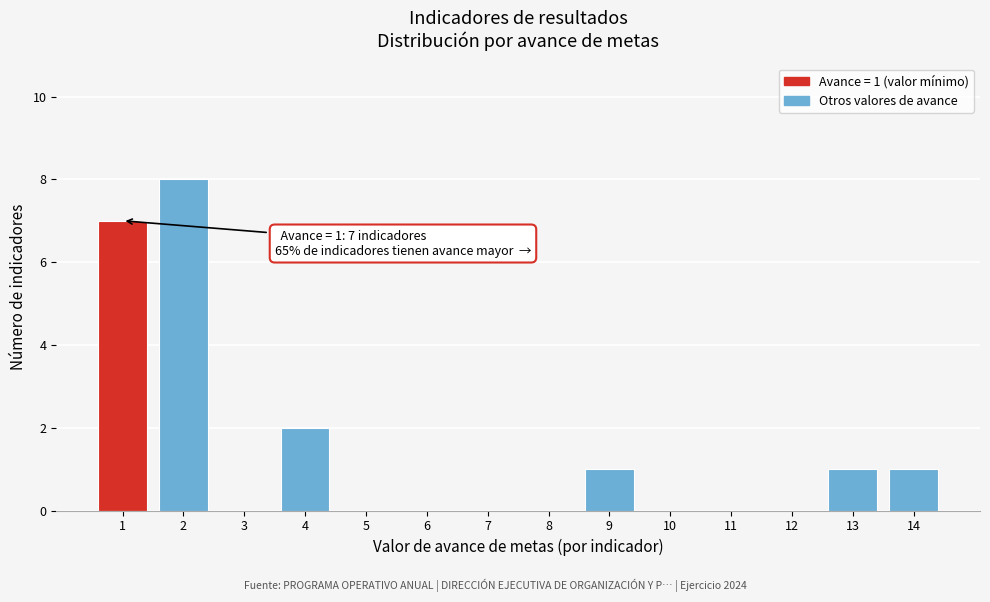

Over which range of the x-axis is the bar tallest?

1.5 to 2.5